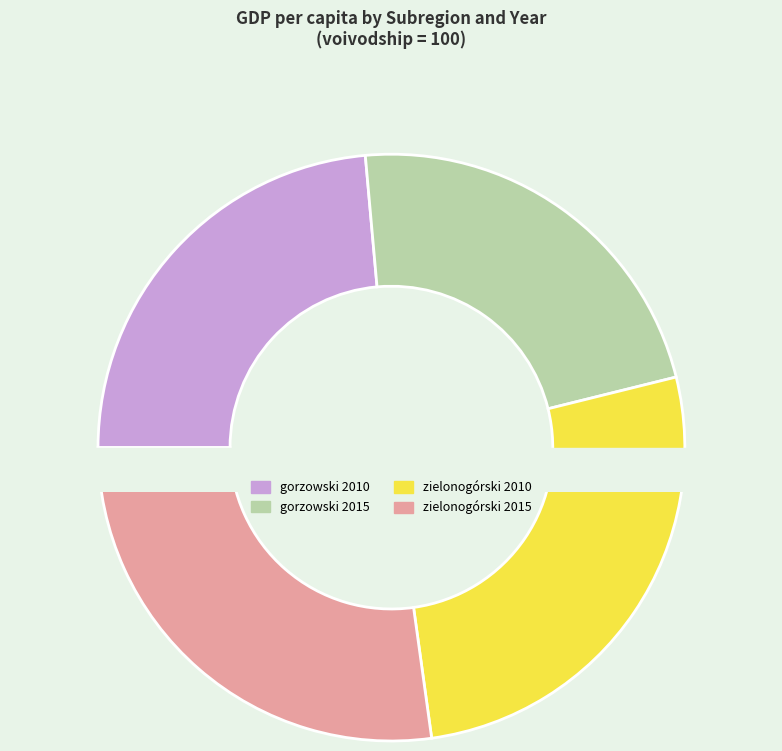

Which category has the smallest portion of the pie?

gorzowski 2015